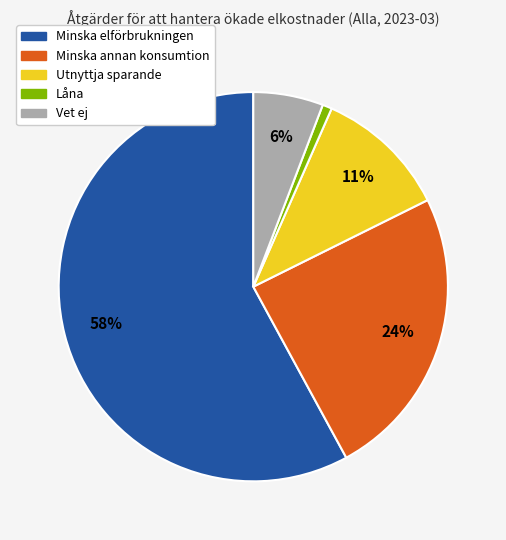

Rank the categories by value from lowest to highest.

Låna, Vet ej, Utnyttja sparande, Minska annan konsumtion, Minska elförbrukningen